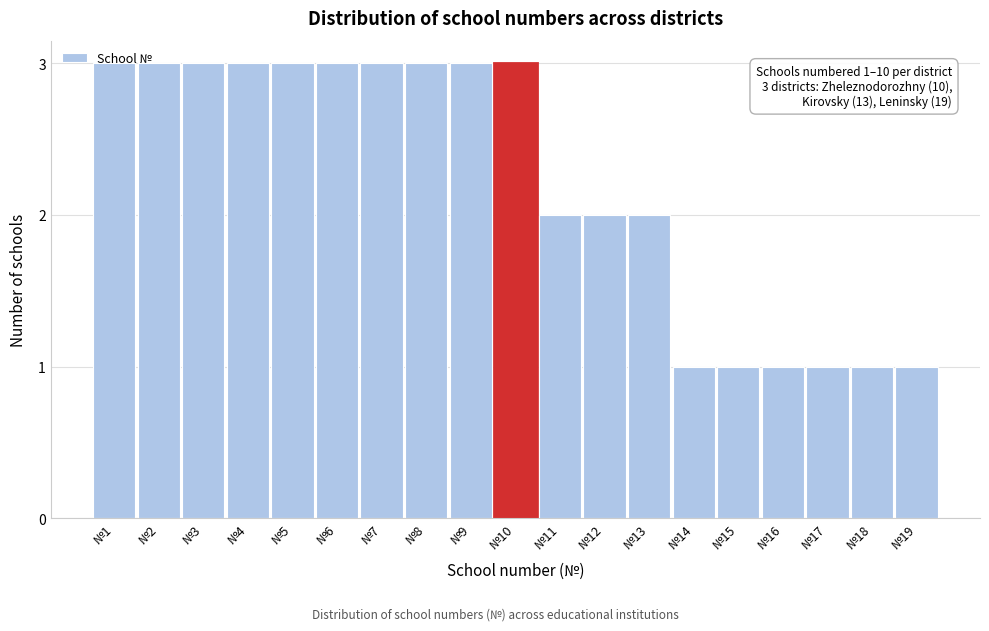

What is the sum of all values?

42